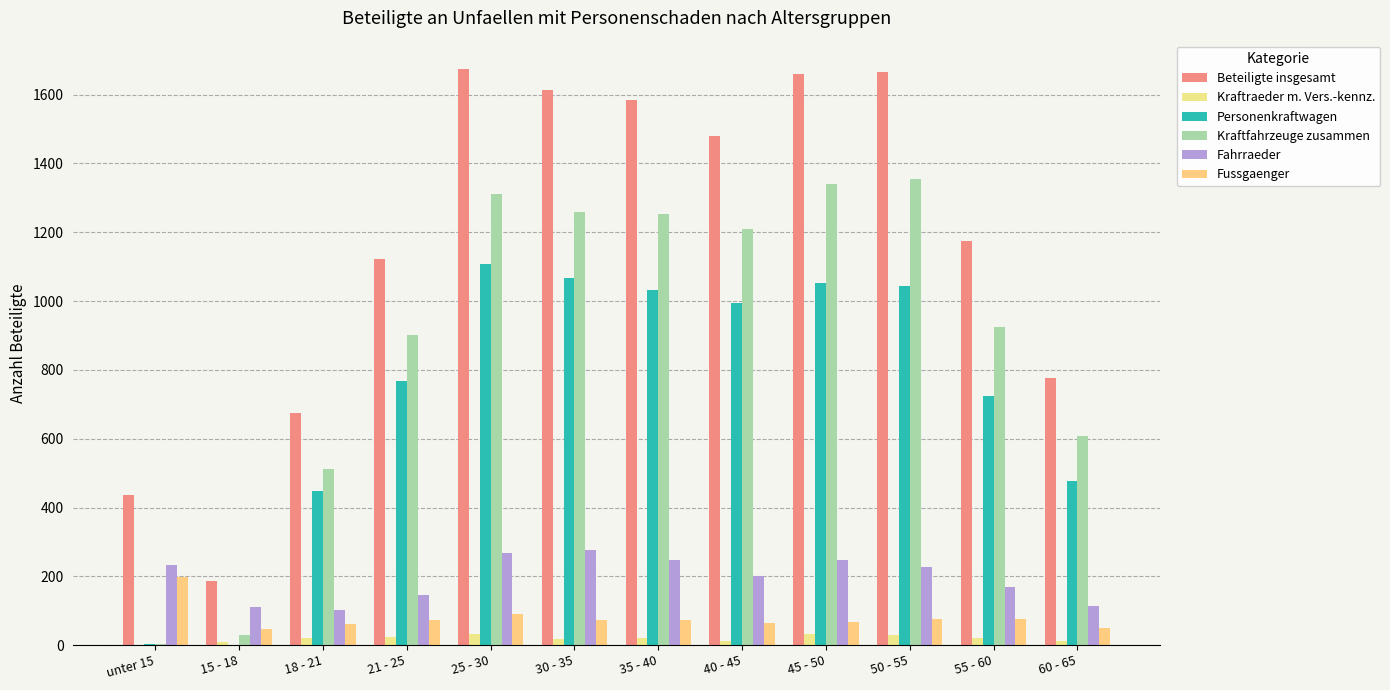

How many groups of bars are there?

12